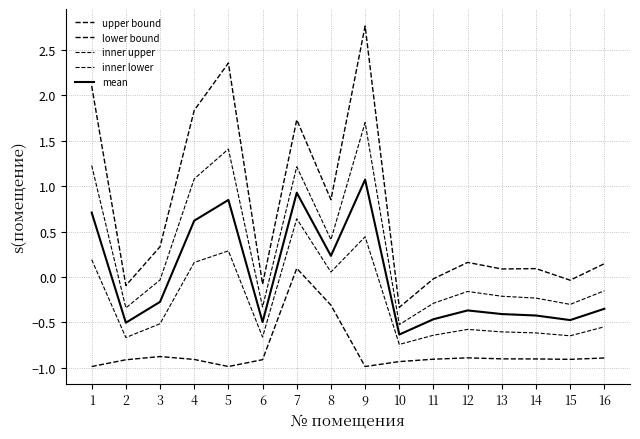

Which series has the largest total across all categories?

upper bound